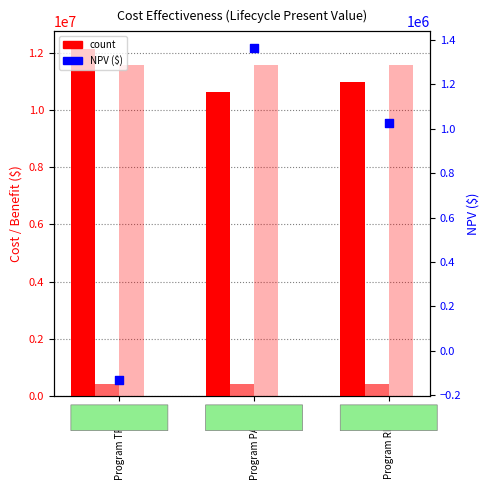

Which series reaches the maximum Y coordinate?

Cost